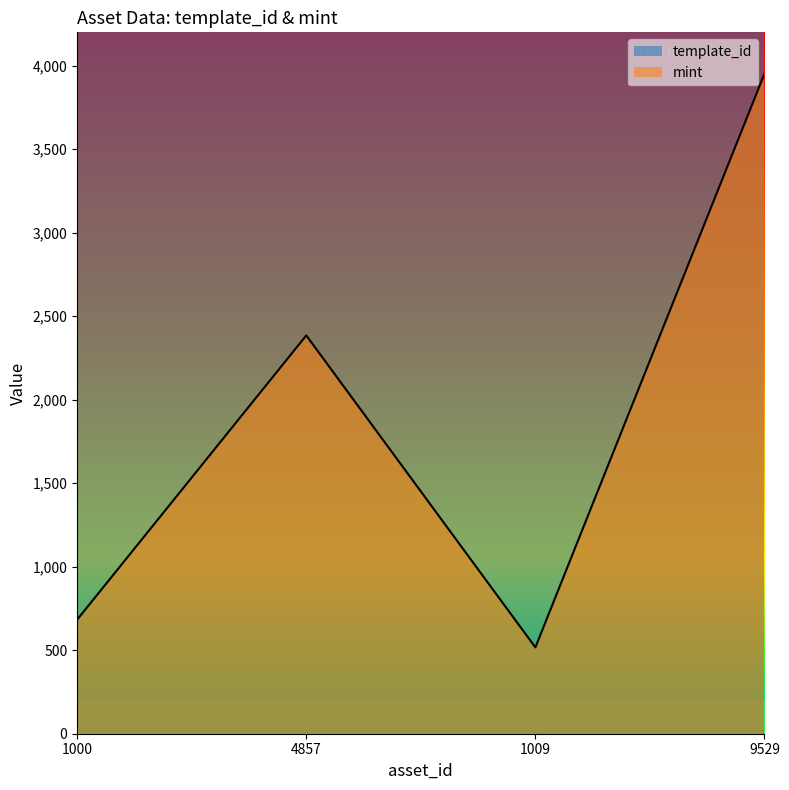

List the series in order of their overall mean, highest first.

template_id, mint